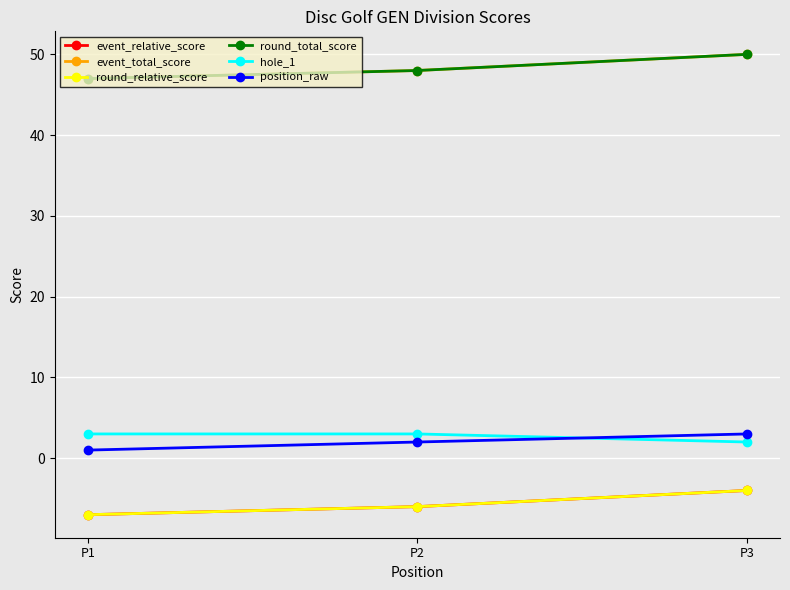

At which label does round_relative_score first exceed -6?

P3